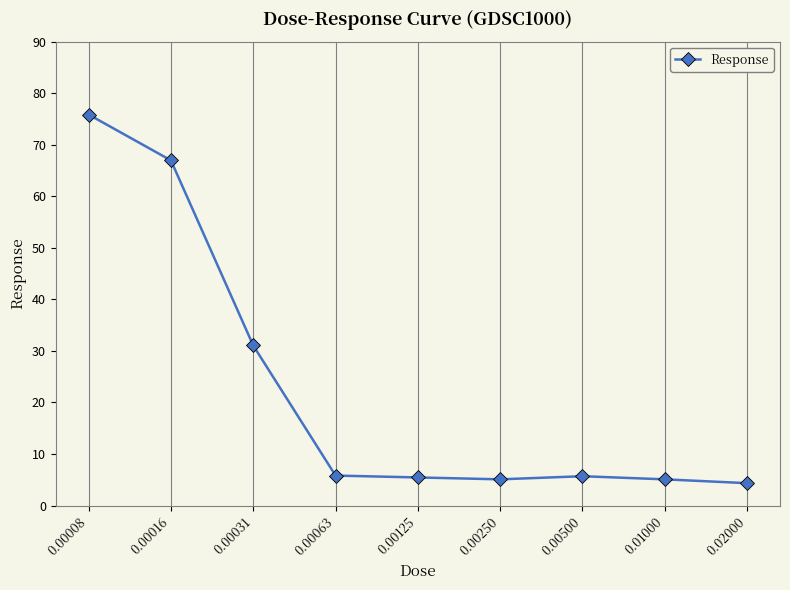

True or false: there are more than 2 points higher than both neighbors.

False